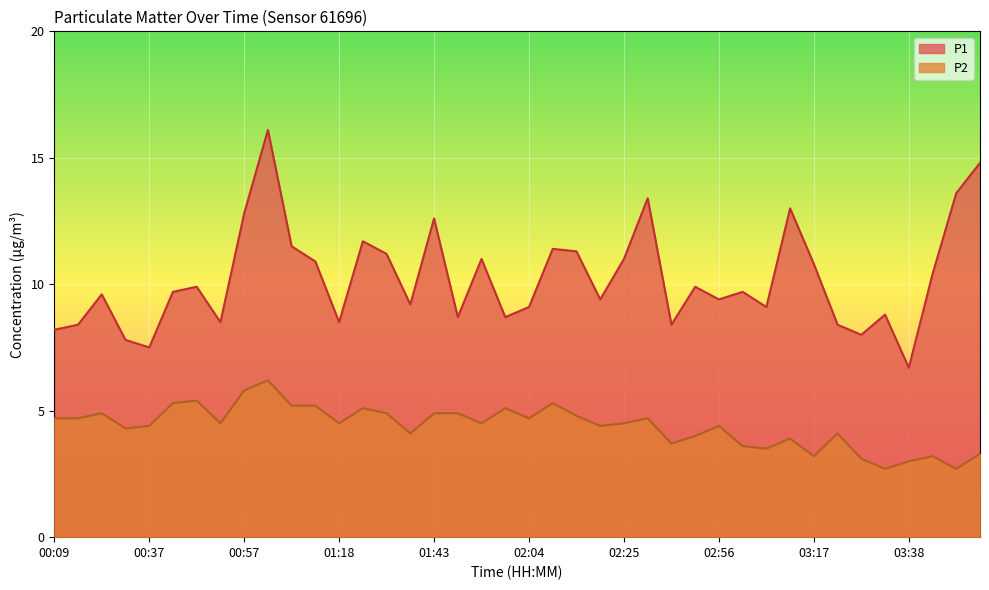

True or false: P1 has a value of 13.0 at 03:12.

True